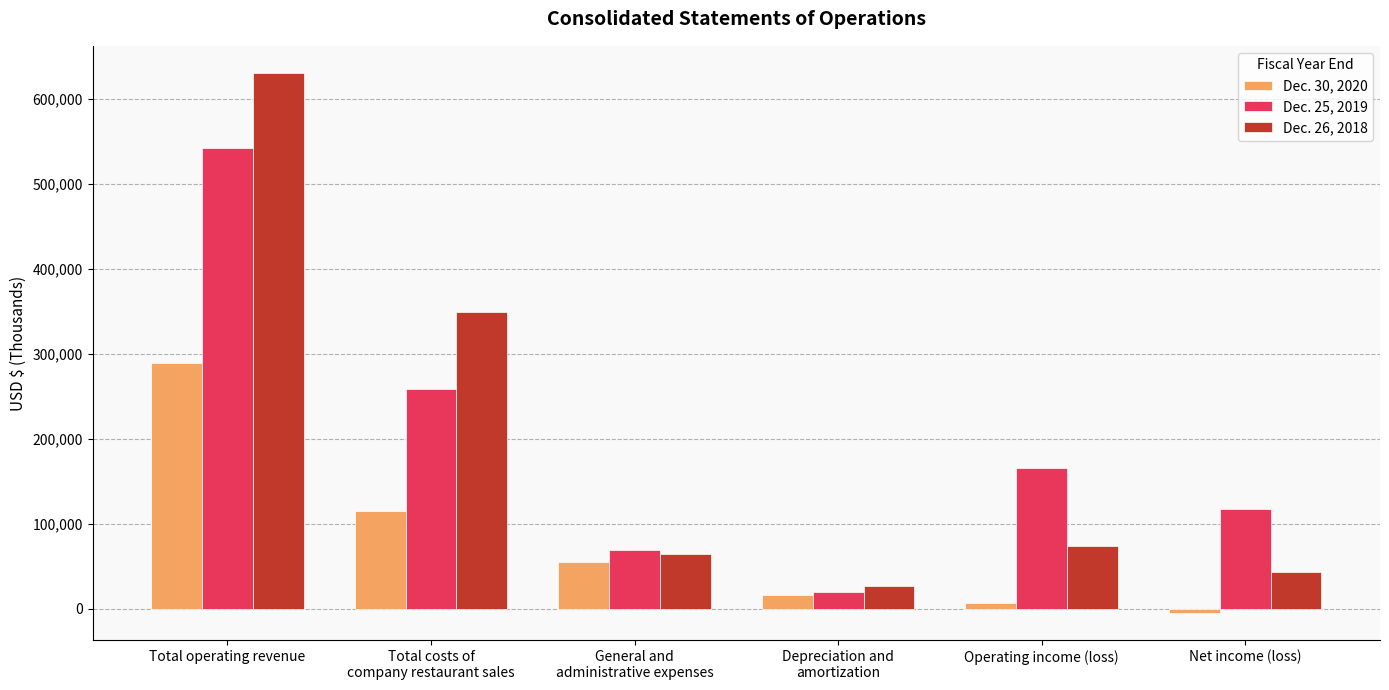

Which series changed the most between Operating income (loss) and Net income (loss)?

Dec. 25, 2019